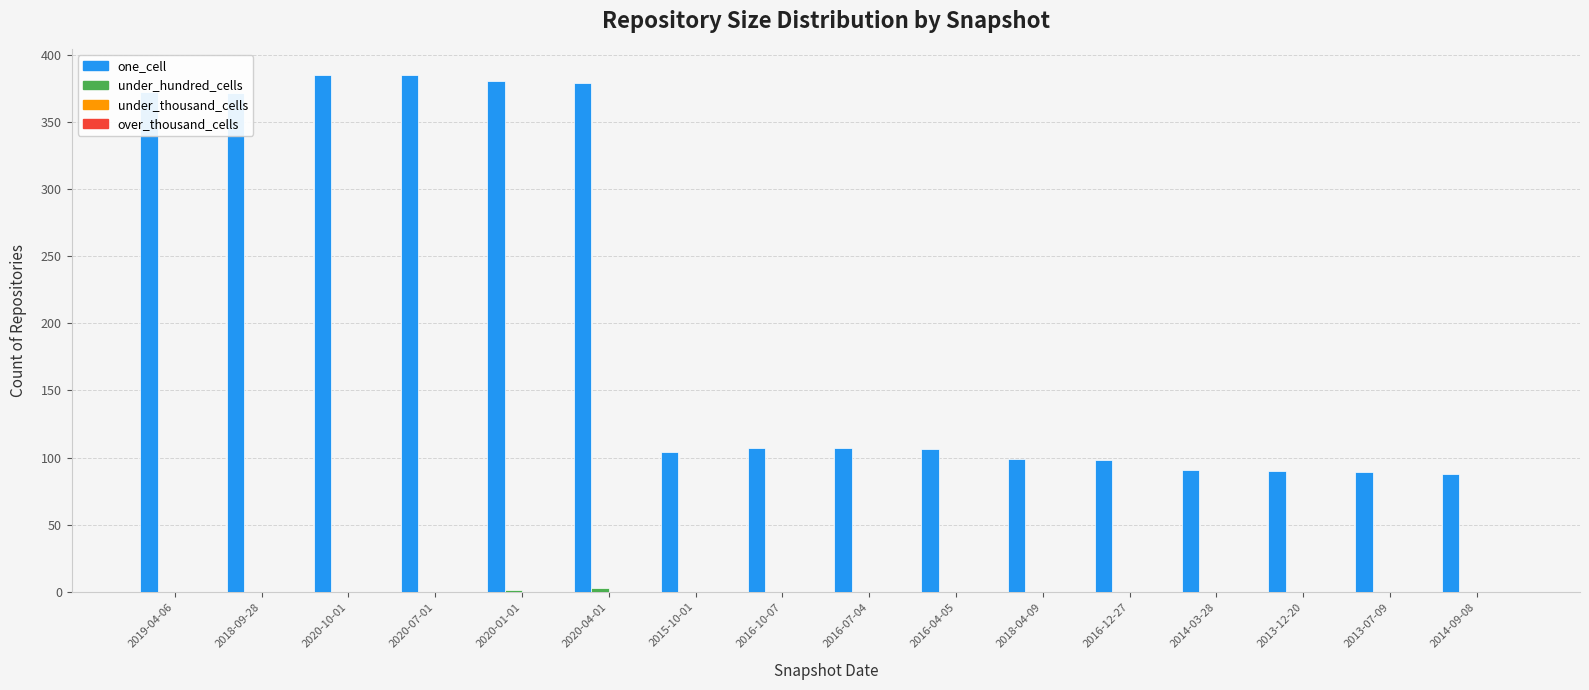

What is the highest value of the one_cell series?

385